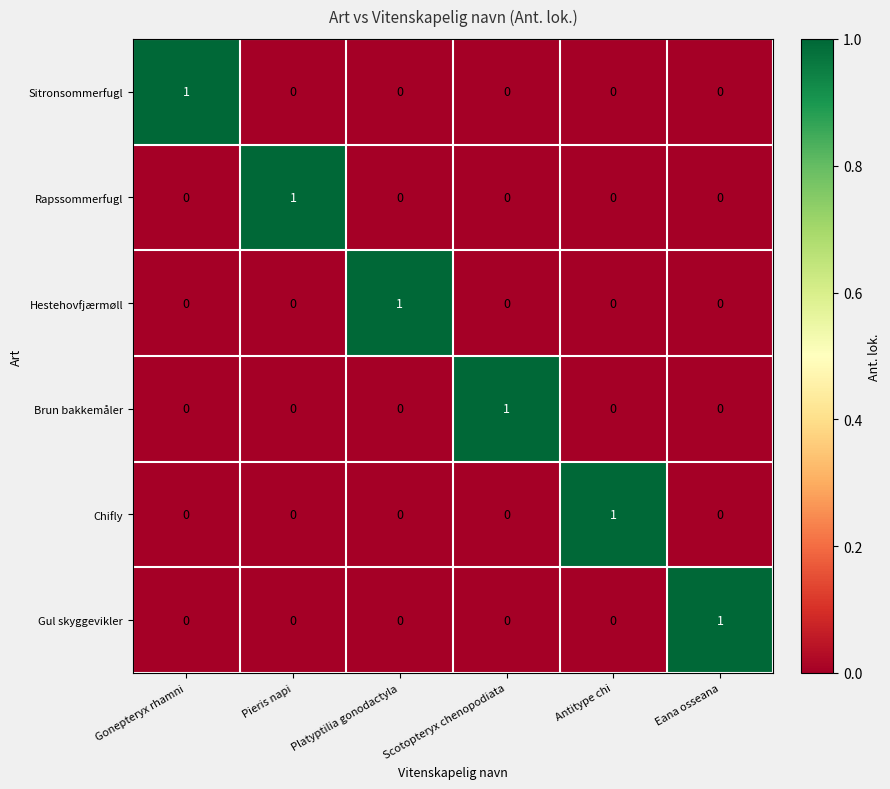

Count the Sitronsommerfugl values in the range 0 to 1.

6